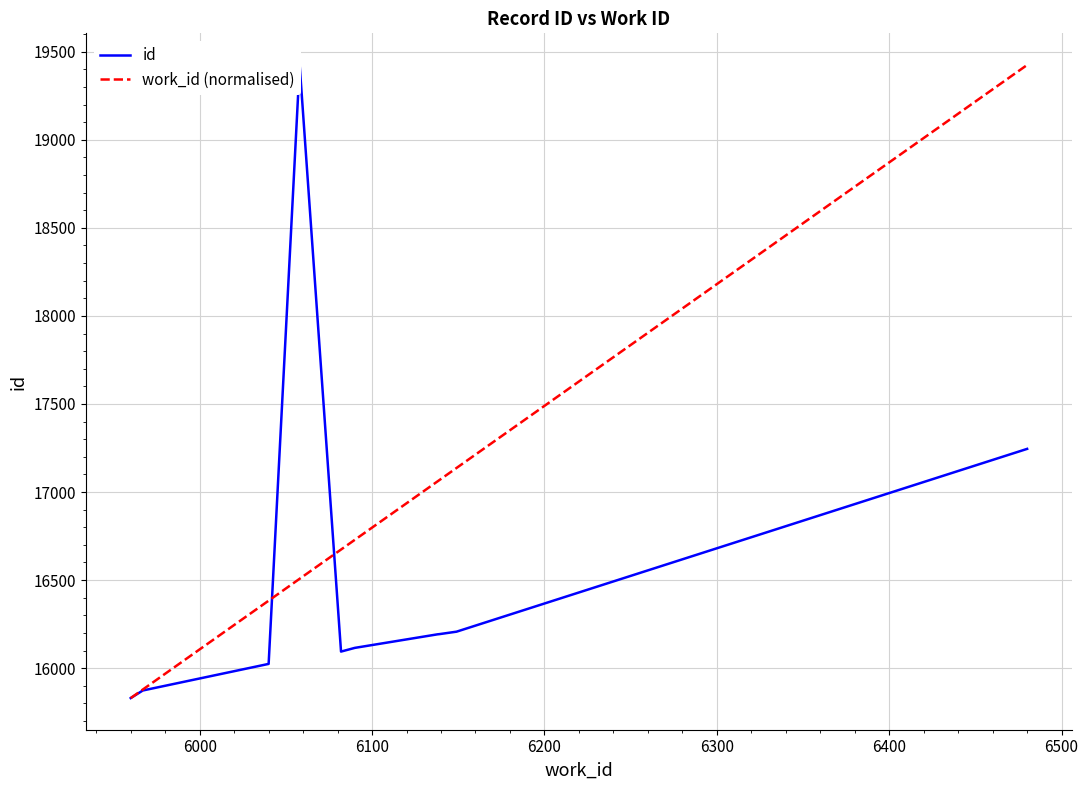

List the series in order of their overall mean, lowest first.

id, work_id (normalised)